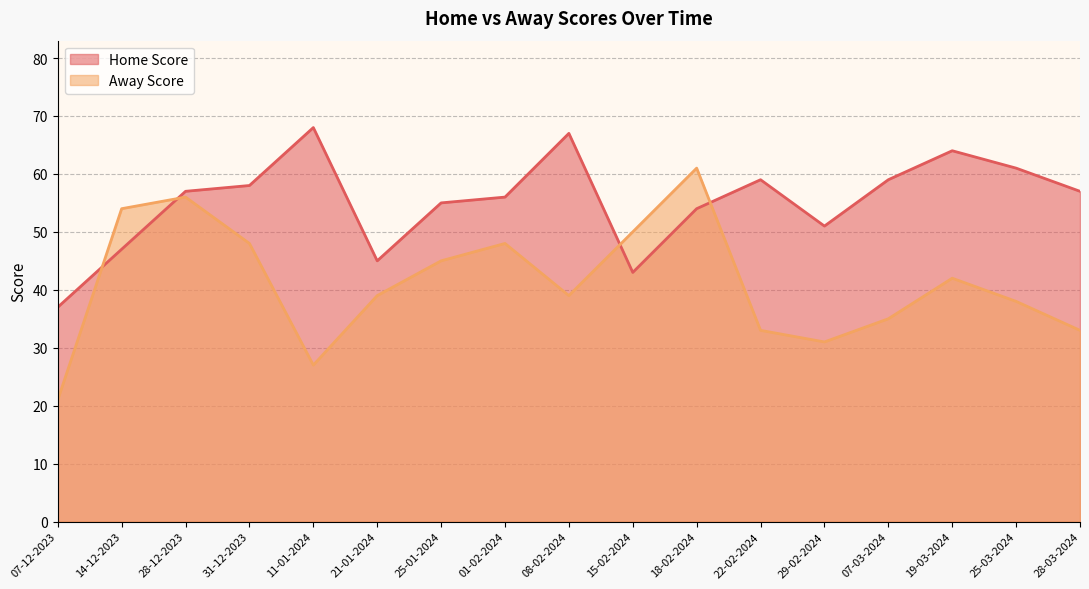

What are all the series names shown in the legend?

Home Score, Away Score